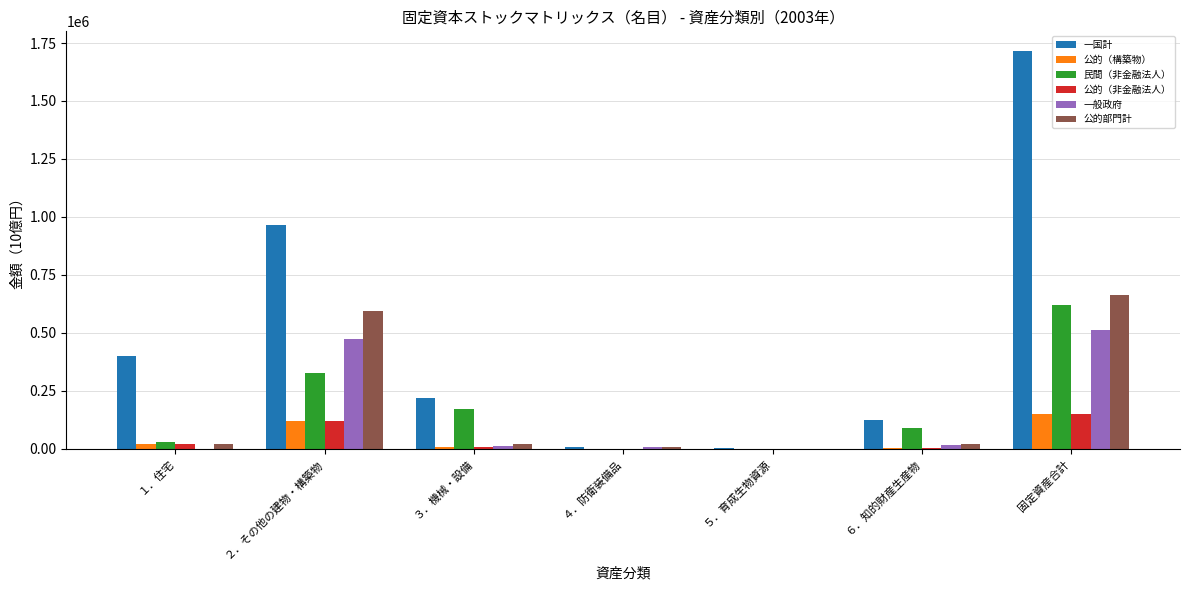

What is the total value across all series at ３．機械・設備?

436797.2